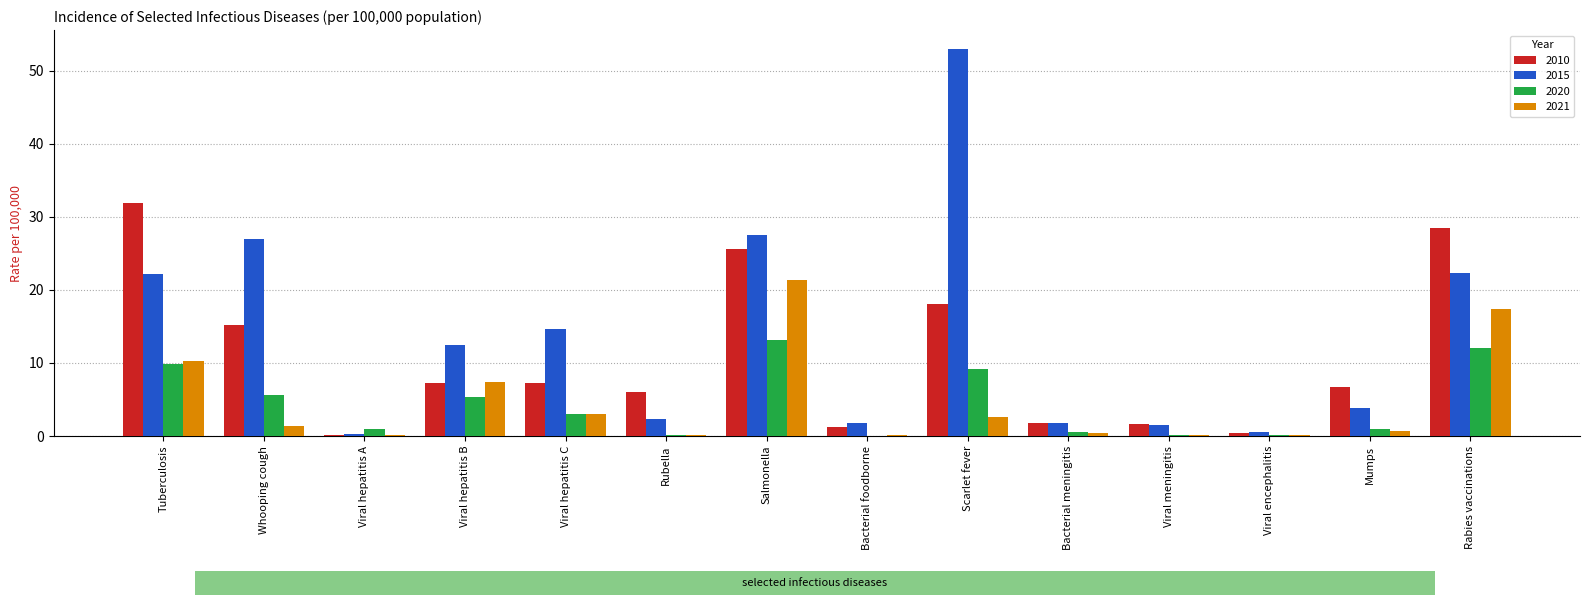

At which label is 2021 closest to 10?

Tuberculosis